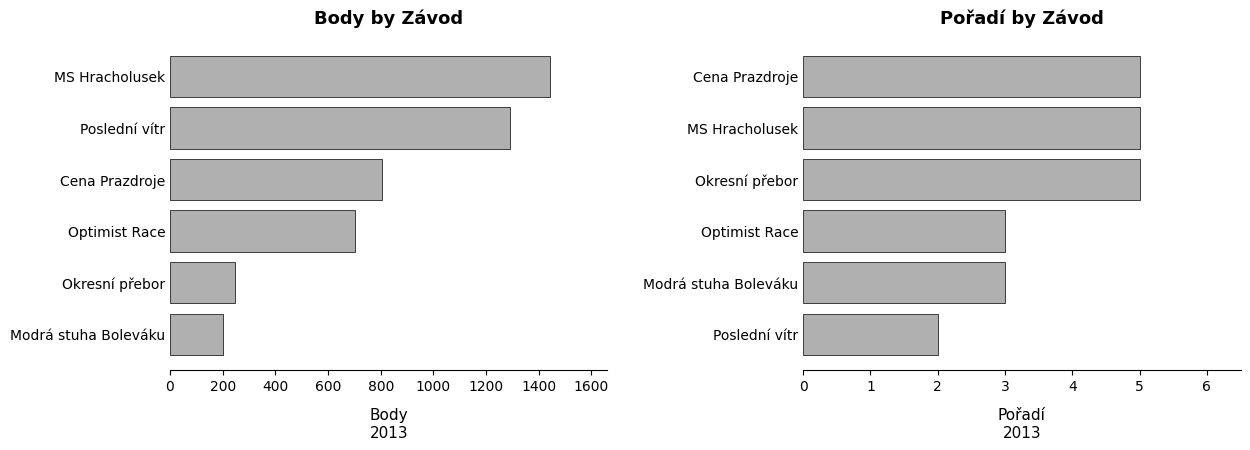

Which has a higher value, Okresní přebor or Optimist Race?

Optimist Race